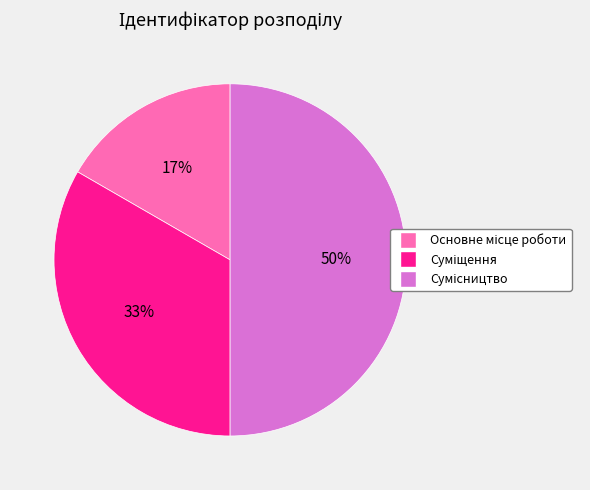

To the nearest percent, what is the average slice percentage?

33%